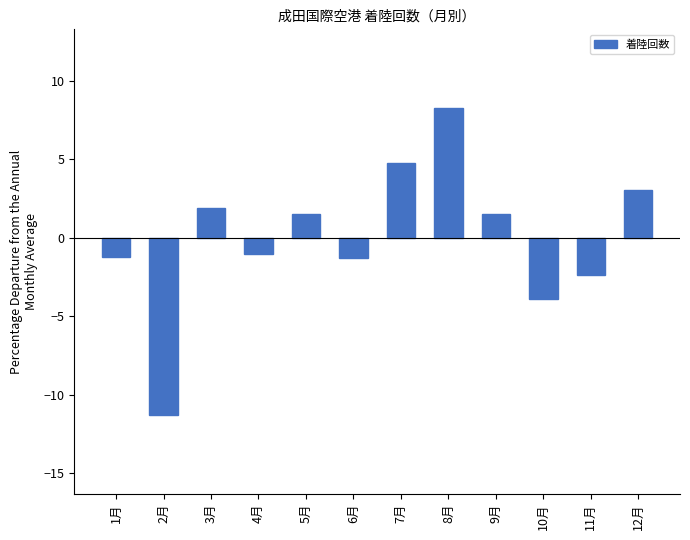

How many distinct data groups are displayed?

1